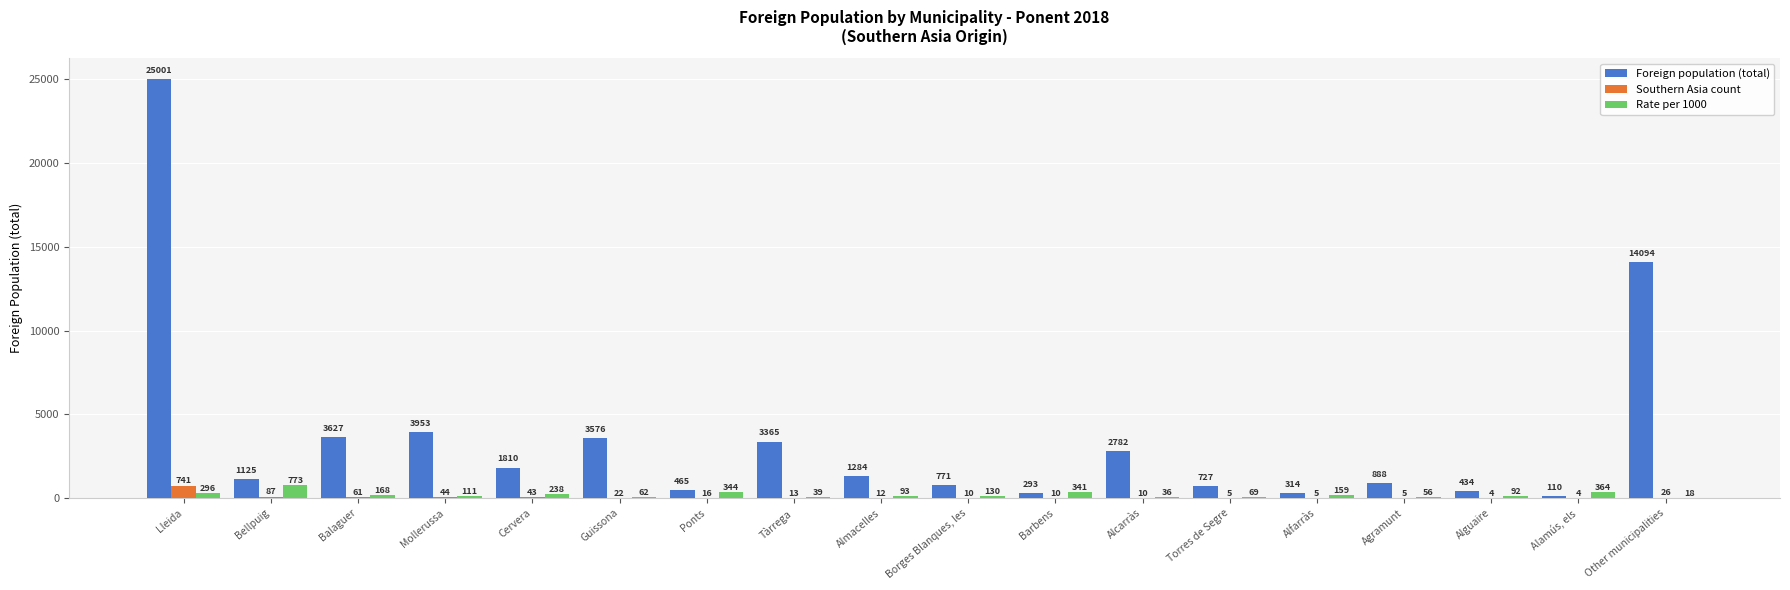

Is it true that Rate per 1000 equals 56 at Agramunt?

True